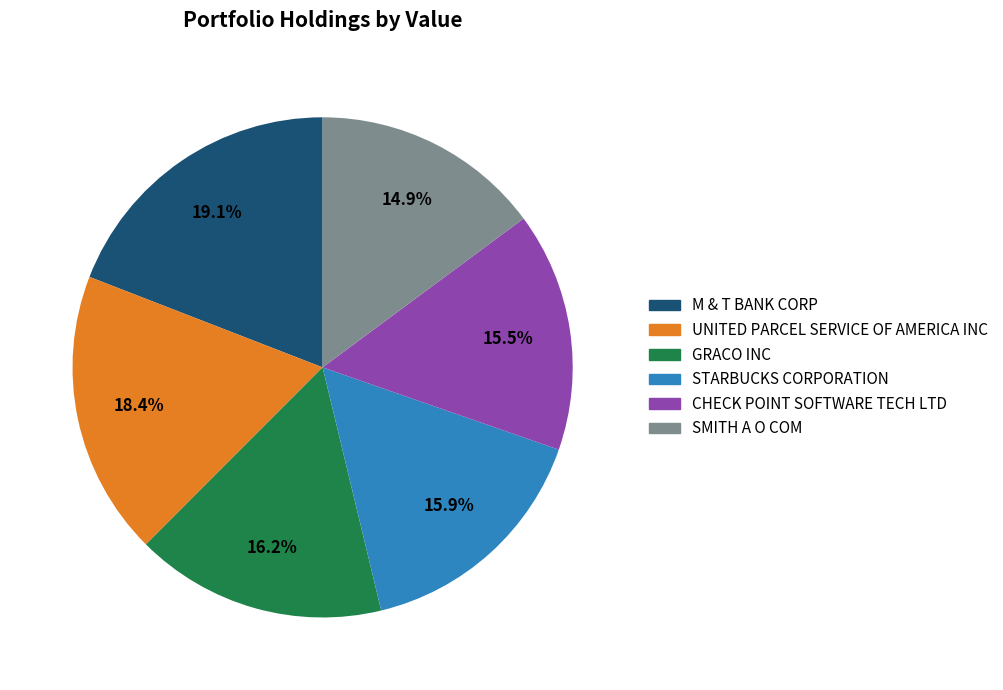

How many slices are in this pie chart?

6